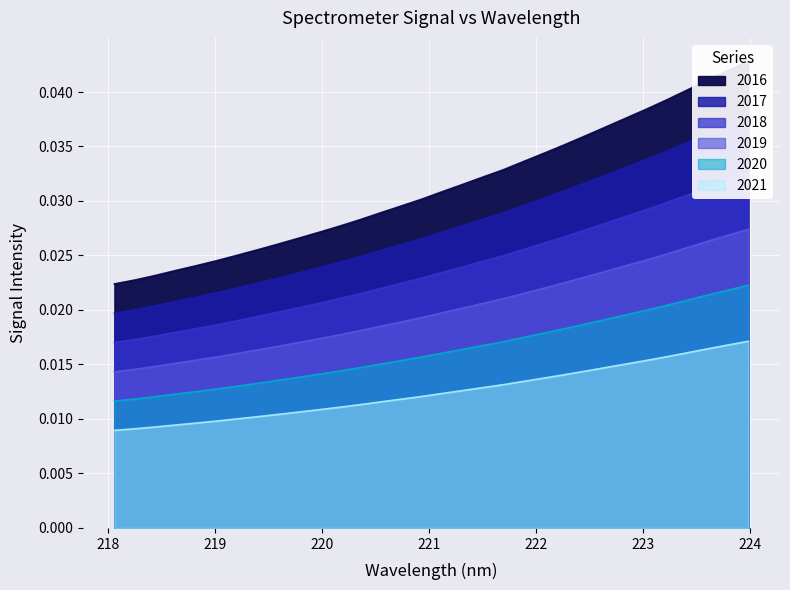

True or false: 2020 and 2021 cross at least once.

False